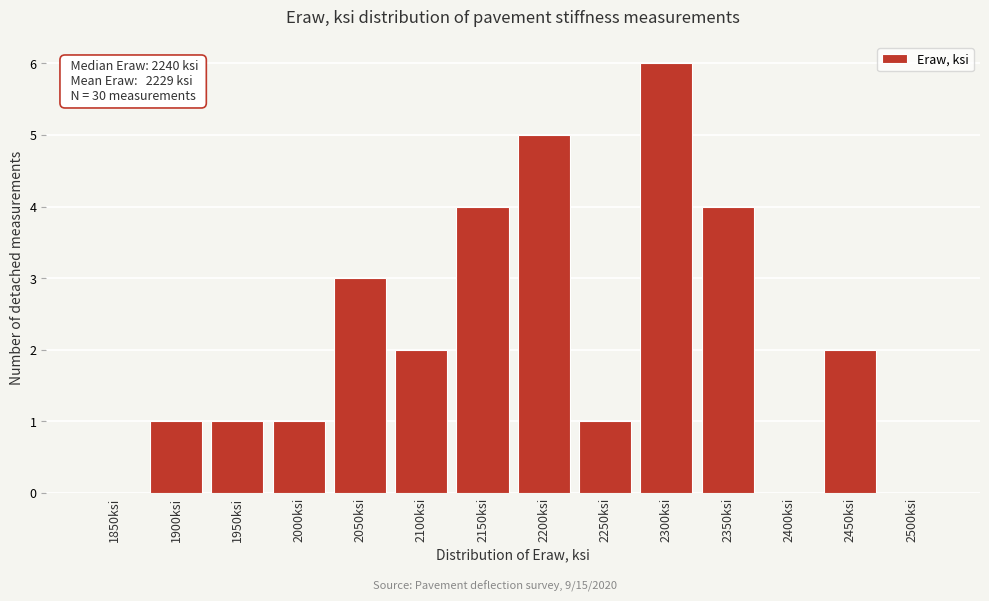

Reading left to right, what are all the values shown in this chart?

1850ksi=0	1900ksi=1	1950ksi=1	2000ksi=1	2050ksi=3	2100ksi=2	2150ksi=4	2200ksi=5	2250ksi=1	2300ksi=6	2350ksi=4	2400ksi=0	2450ksi=2	2500ksi=0